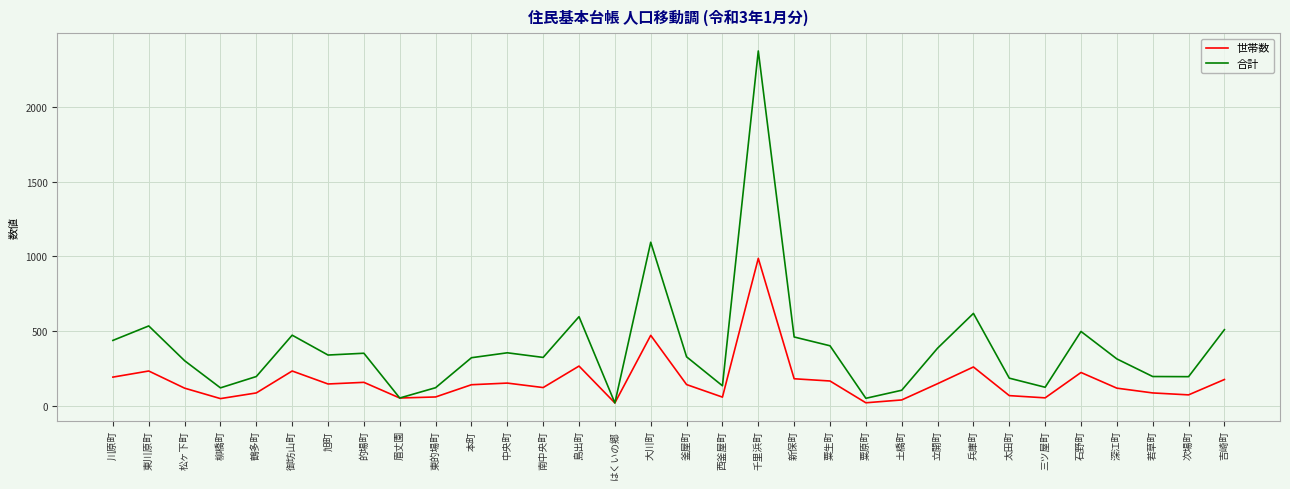

The value of 合計 at 中央町 is 96. True or false?

False